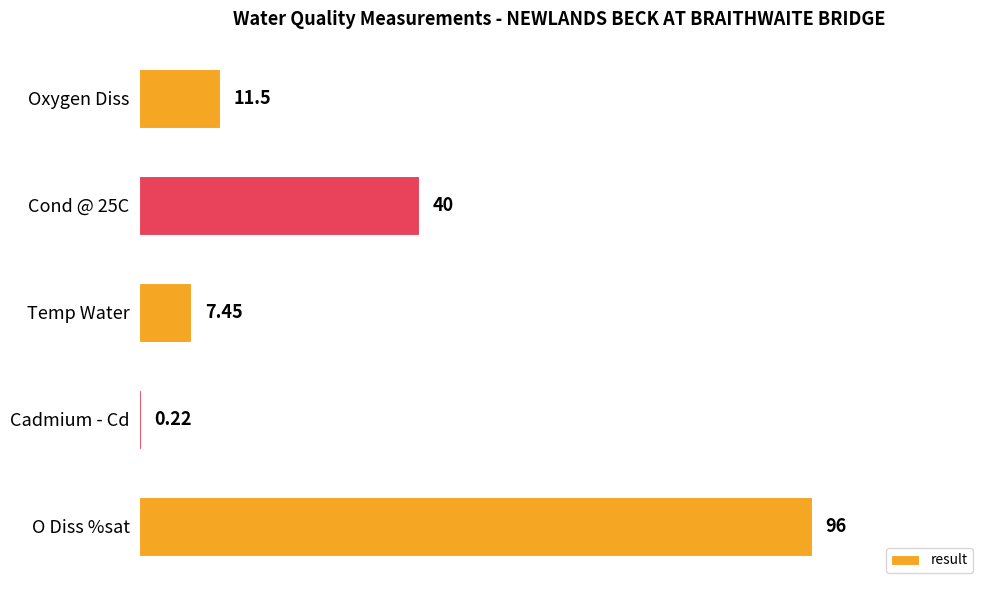

What is the change in value from O Diss %sat to Cond @ 25C?

-56.0